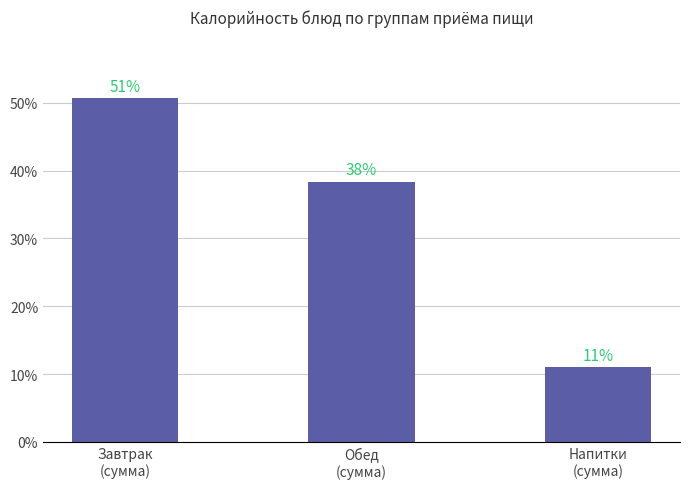

At which label is the value closest to 30?

Обед
(сумма)